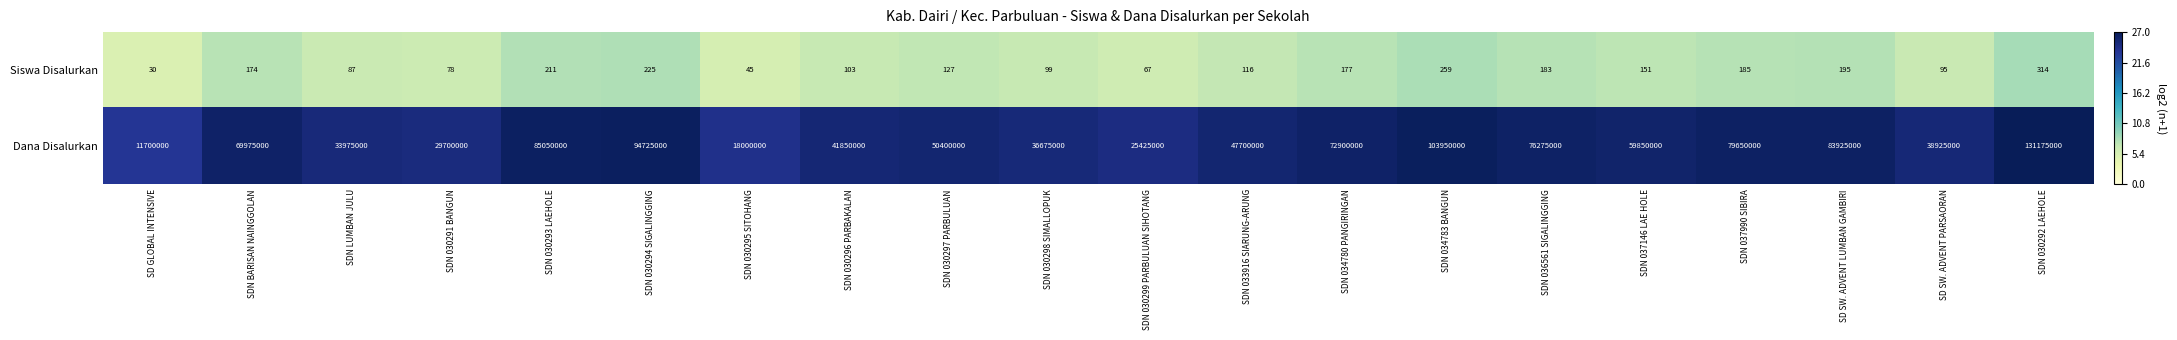

Rank the series at SDN 030298 SIMALLOPUK from highest to lowest value.

Dana Disalurkan, Siswa Disalurkan